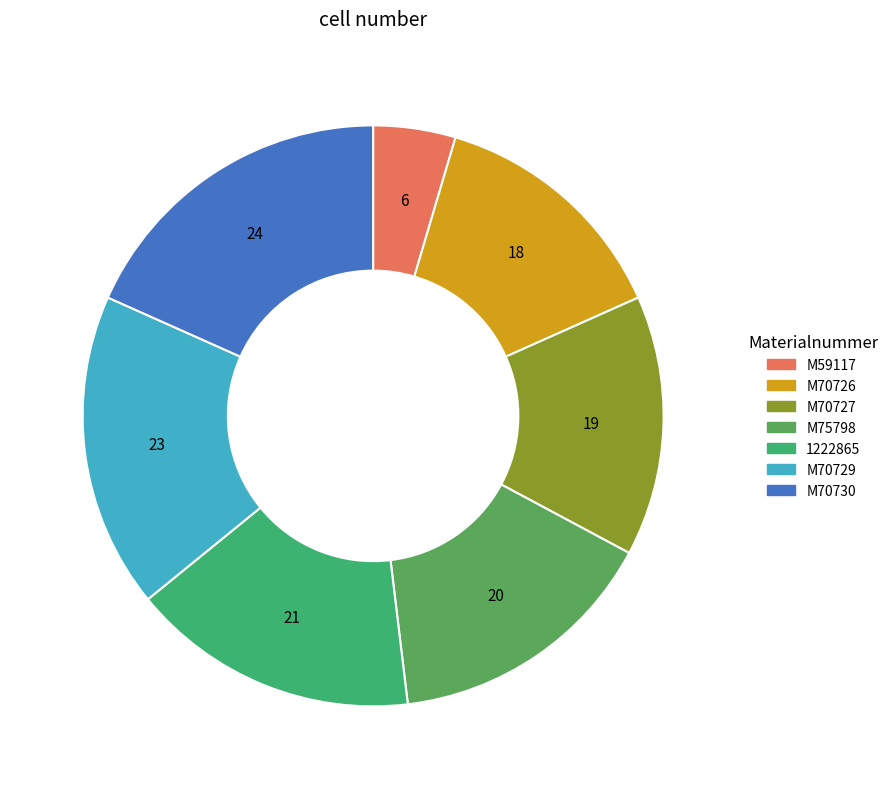

Rank the categories by value from lowest to highest.

M59117, M70726, M70727, M75798, 1222865, M70729, M70730